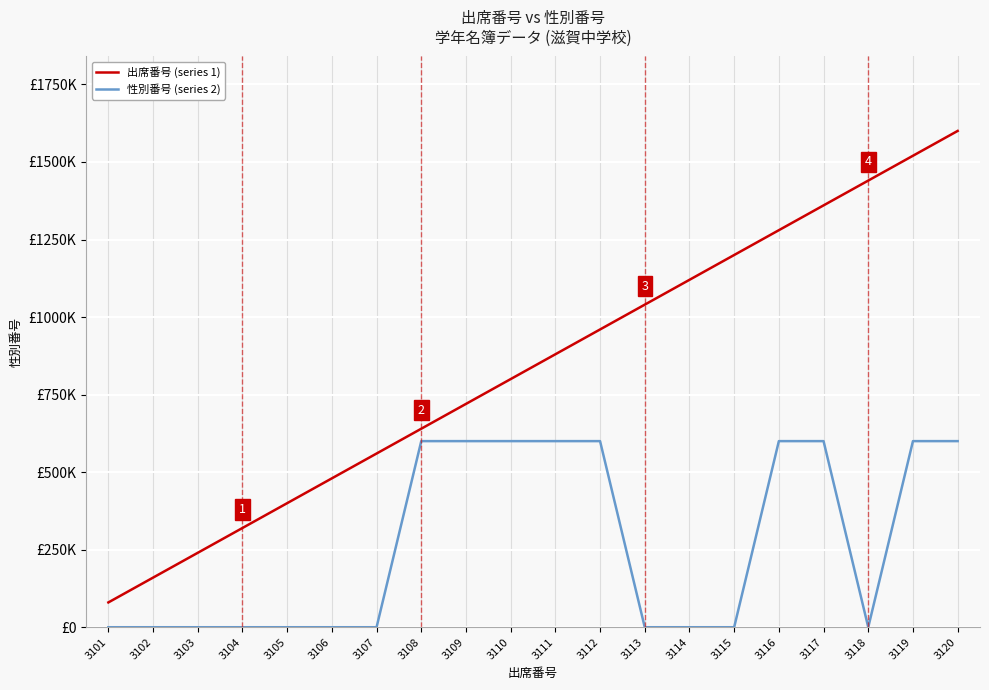

At which label is 出席番号 (series 1) closest to 840000?

3110